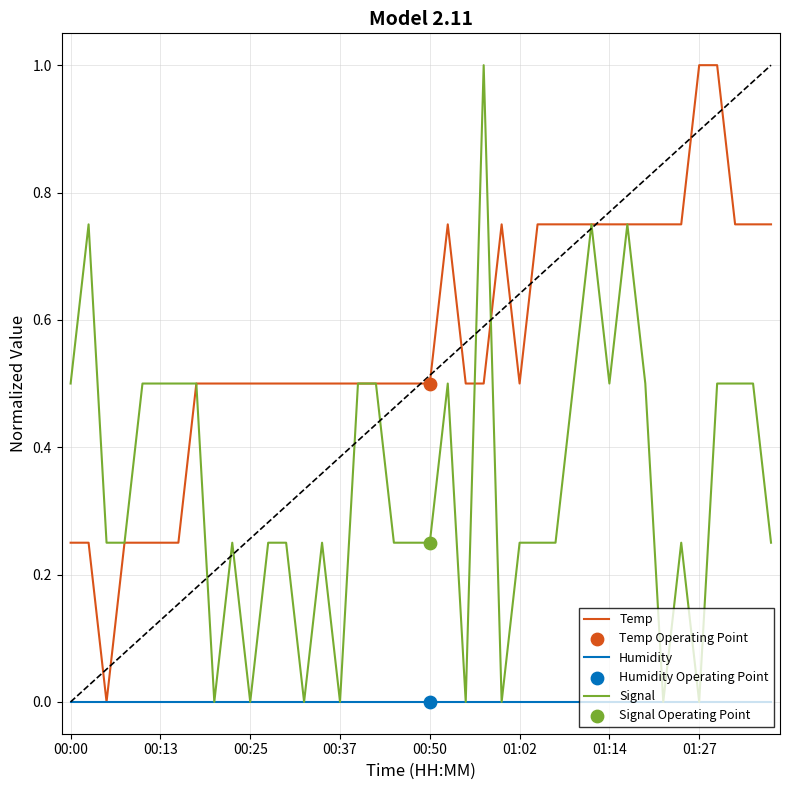

At which category is the sum across all series the highest?

23